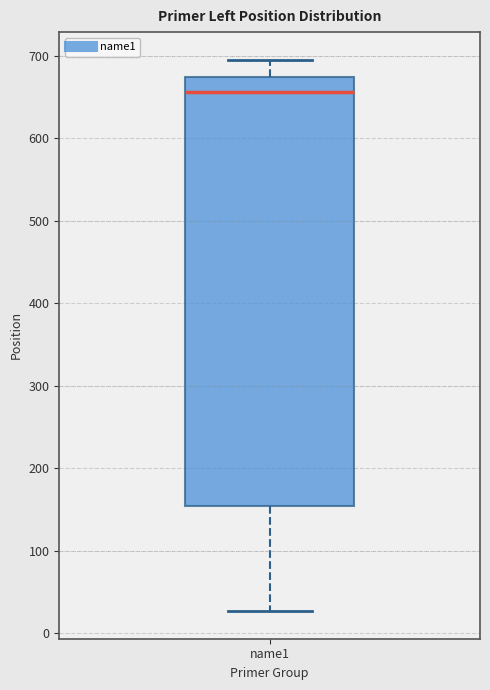

Transcribe this box plot: give where the median line is, the range the box spans, and where the two whiskers end, as read against the y-axis. The values are not printed on the chart, so give them approximately, as read against the axis.

median 660, box 150 to 670, whiskers 30 to 700